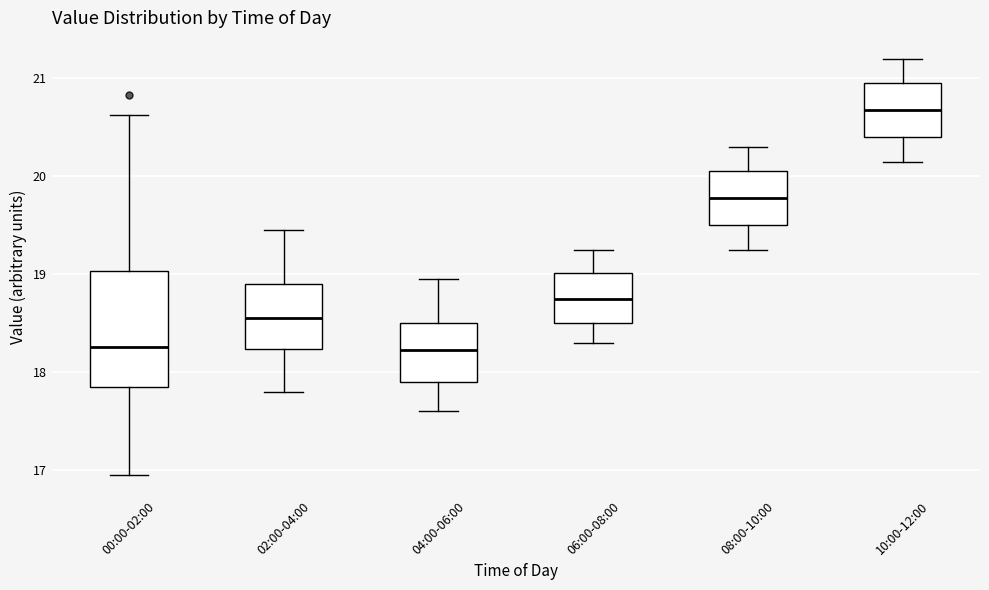

Where does the median line of the box for 08:00-10:00 sit on the y-axis? The values are not printed on the chart, so give them approximately, as read against the axis.

19.8